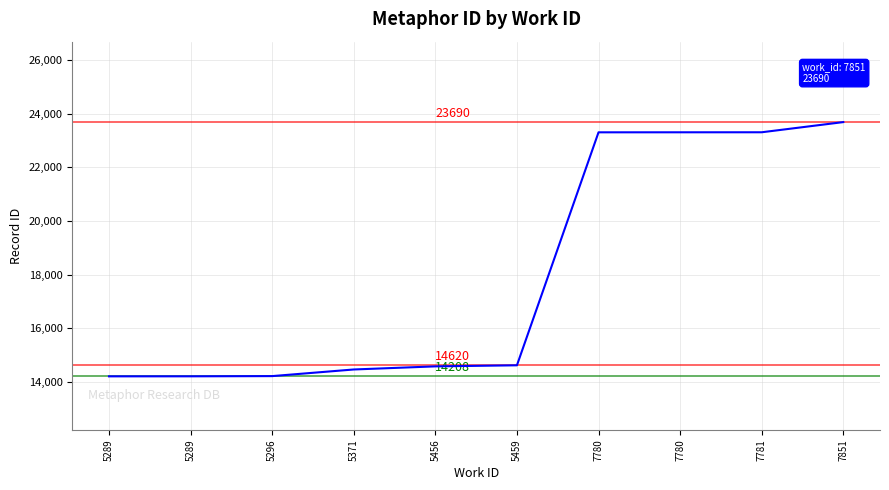

True or false: the data has more than 2 interior local peaks.

False